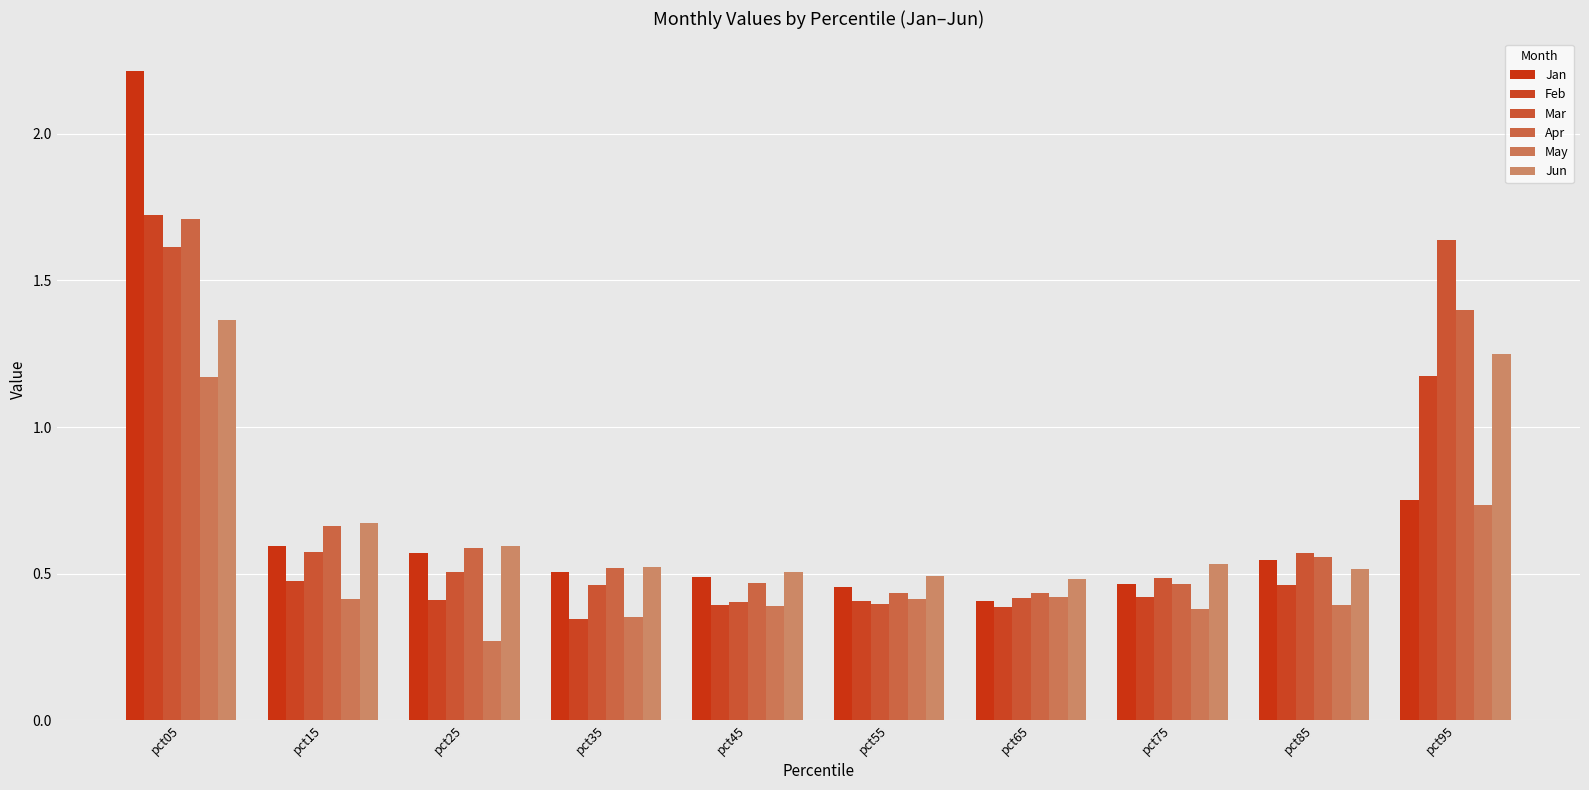

How many series are shown in this chart?

6